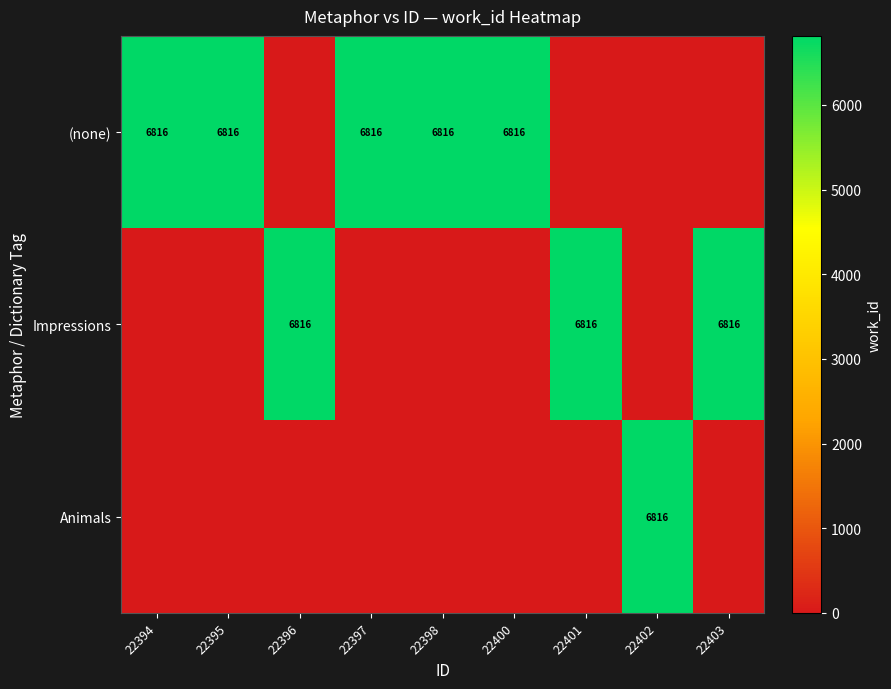

What is the total value across all series at 22395?

6816